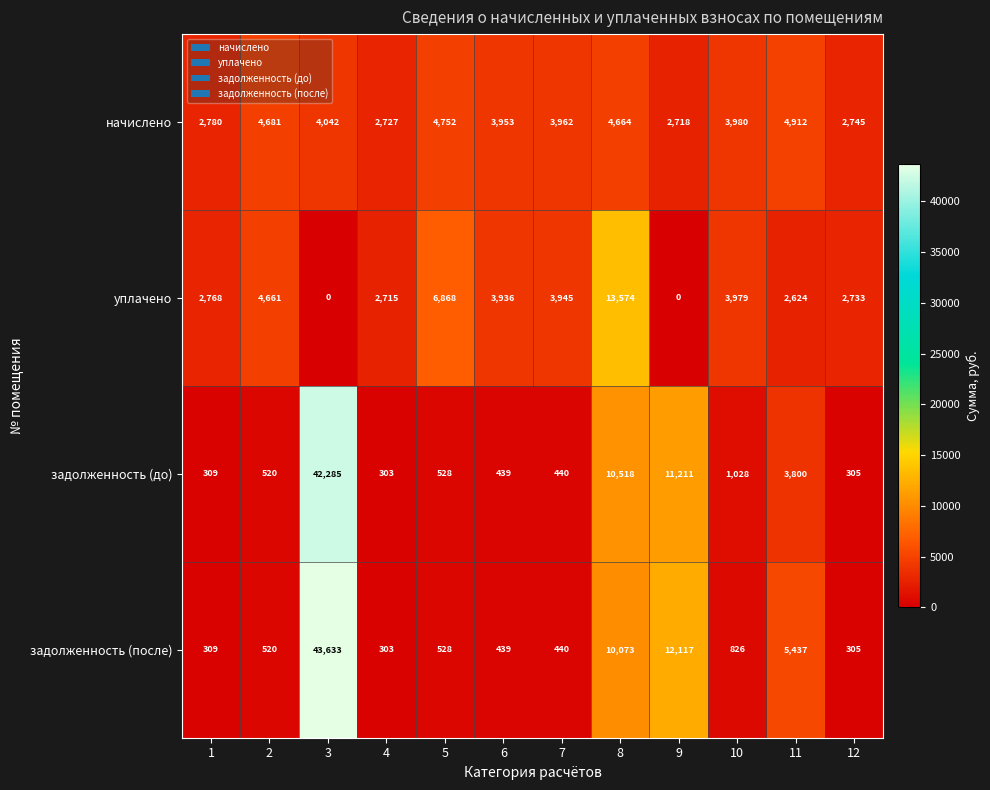

Count the number of categories in the chart.

12